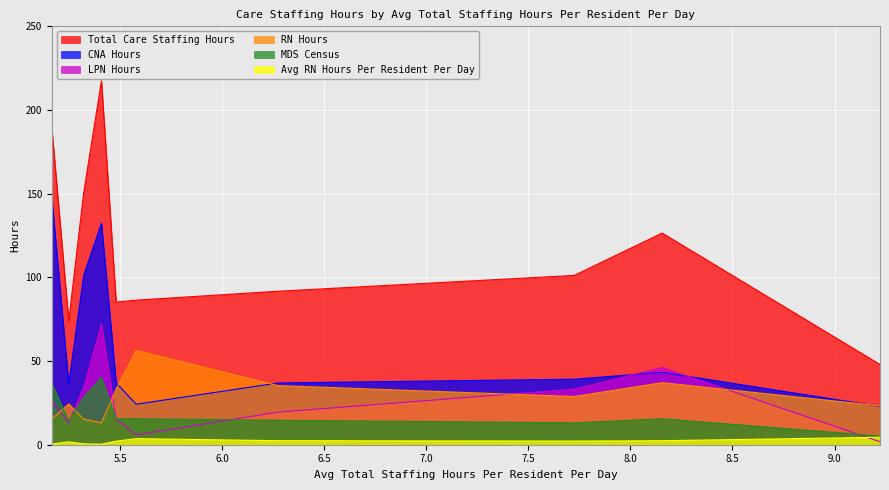

The value of LPN Hours at 5.579268292682927 is 5.8. True or false?

True